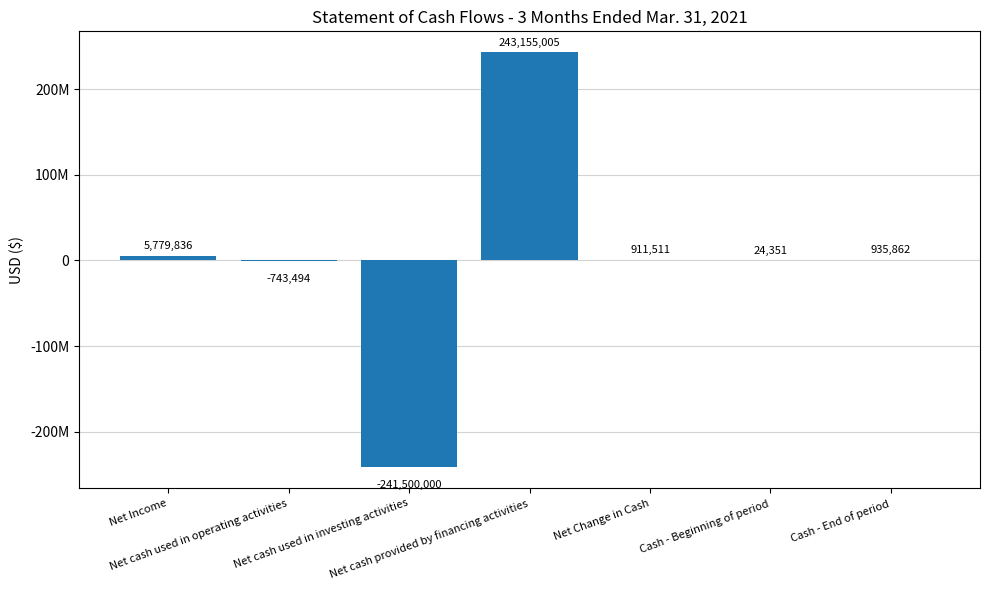

Reading right to left, extract all data points from this chart.

Cash - End of period=935862	Cash - Beginning of period=24351	Net Change in Cash=911511	Net cash provided by financing activities=243155005	Net cash used in investing activities=-241500000	Net cash used in operating activities=-743494	Net Income=5779836